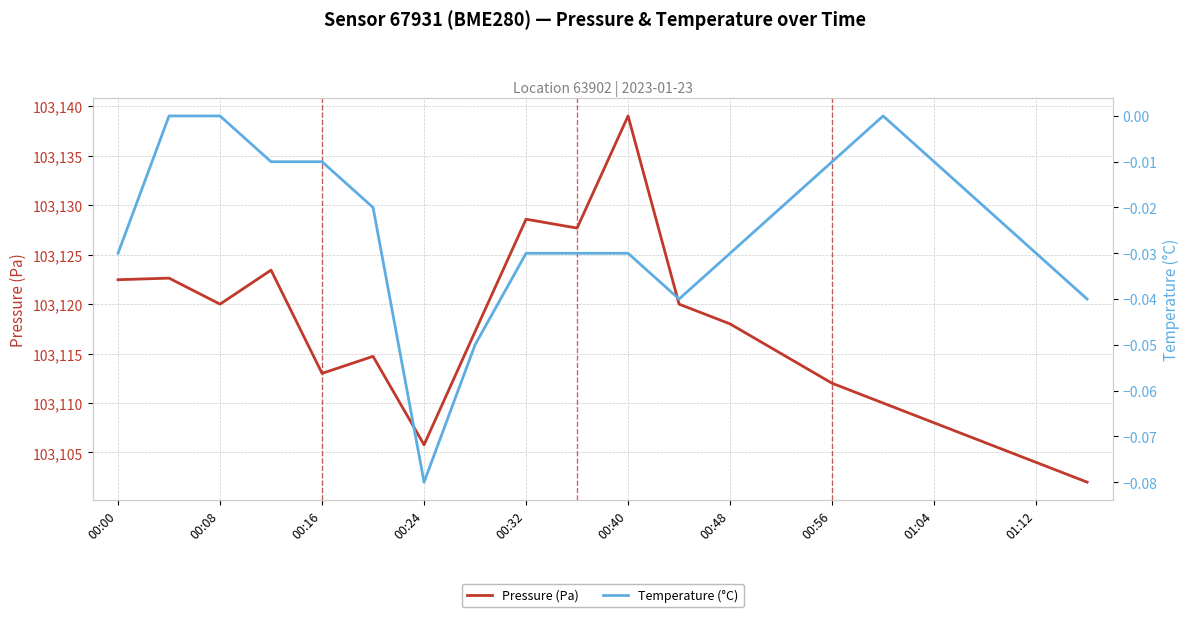

How many interior local peaks does the Pressure (Pa) series have?

5